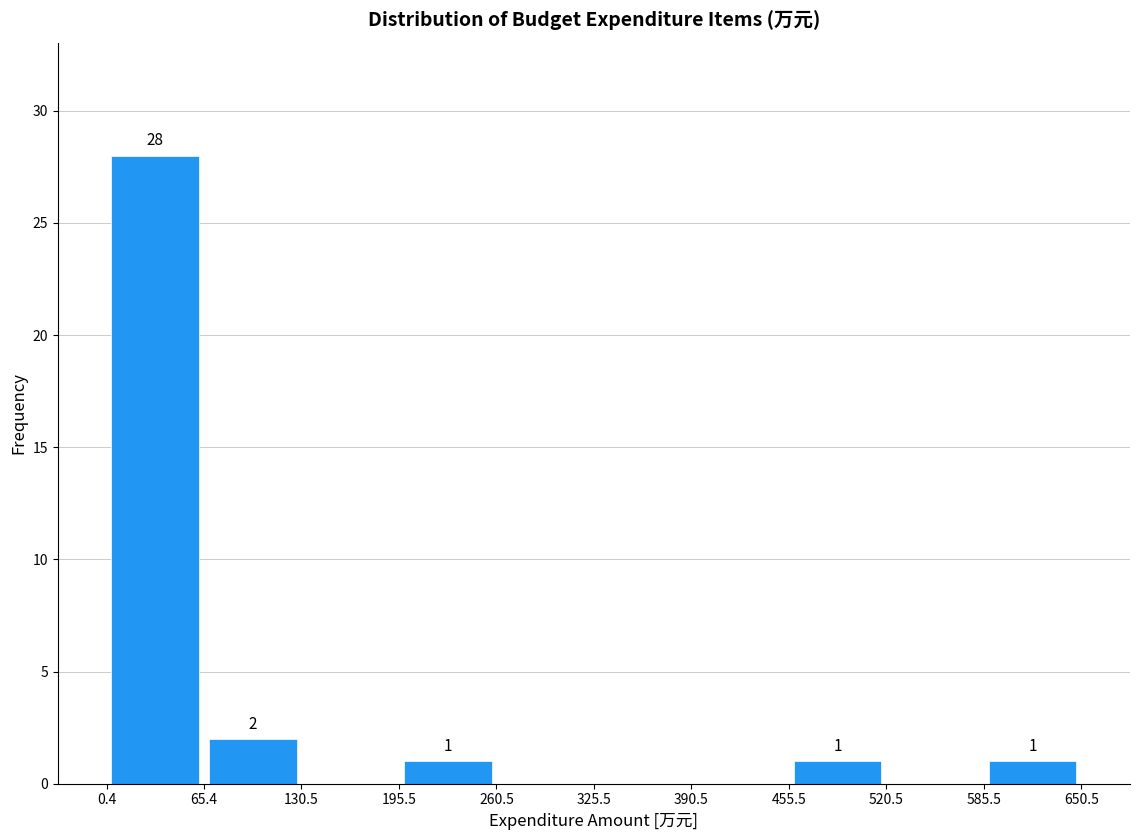

Over which range of the x-axis is the bar tallest?

0.4 to 65.4